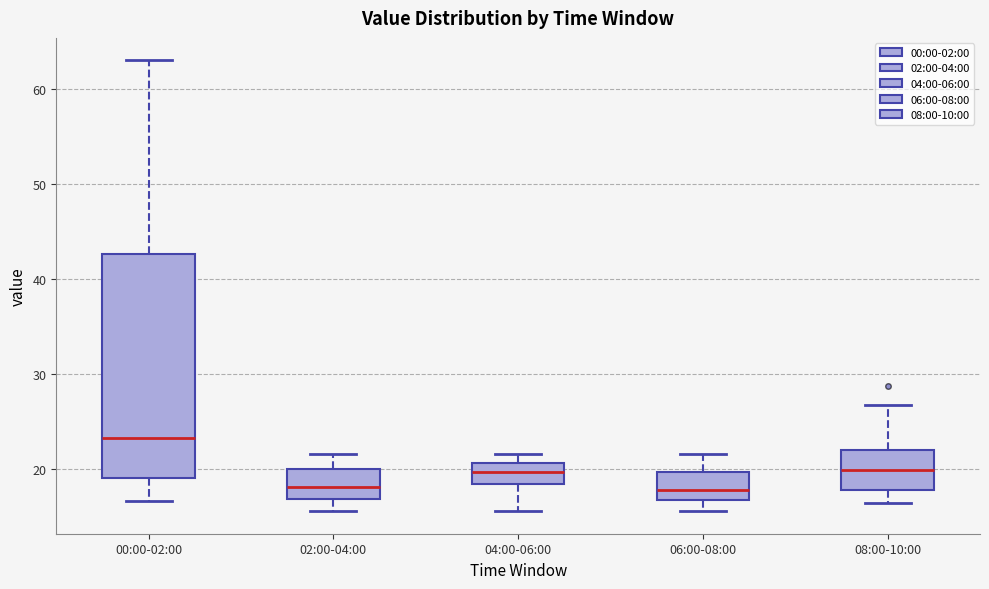

Where does the median line of the box for 02:00-04:00 sit on the y-axis? The values are not printed on the chart, so give them approximately, as read against the axis.

18